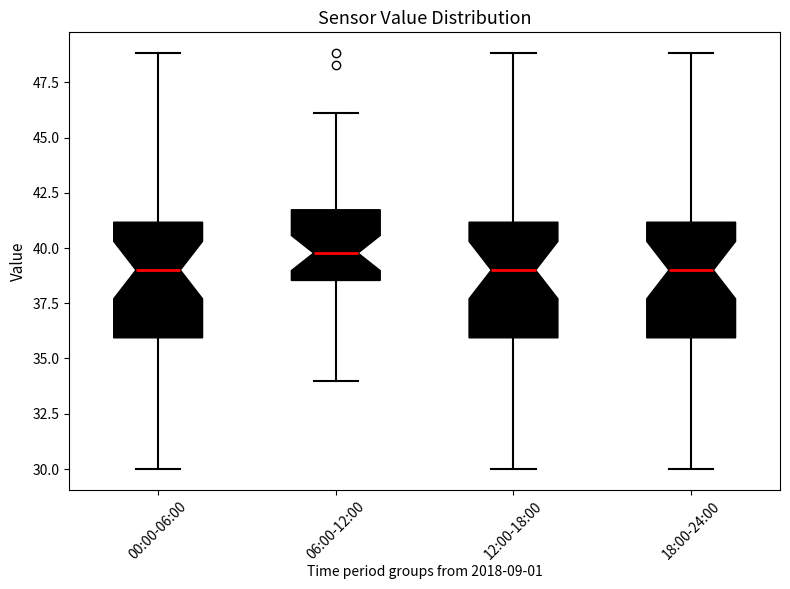

Where is the lower edge of the box for 00:00-06:00 on the y-axis? The values are not printed on the chart, so give them approximately, as read against the axis.

36.0